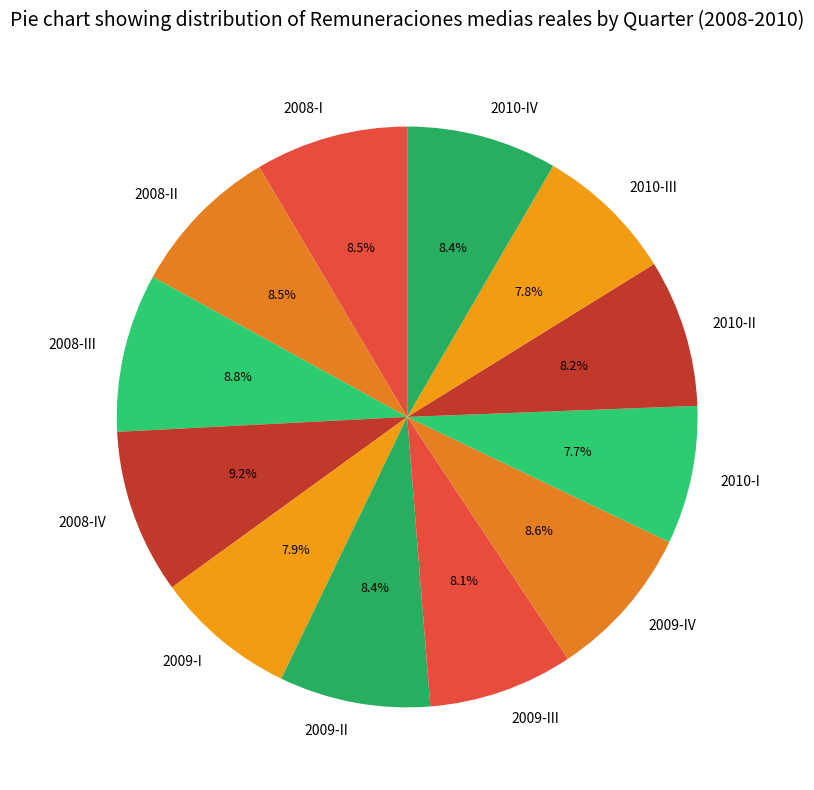

Is 2010-III the majority of the pie?

No